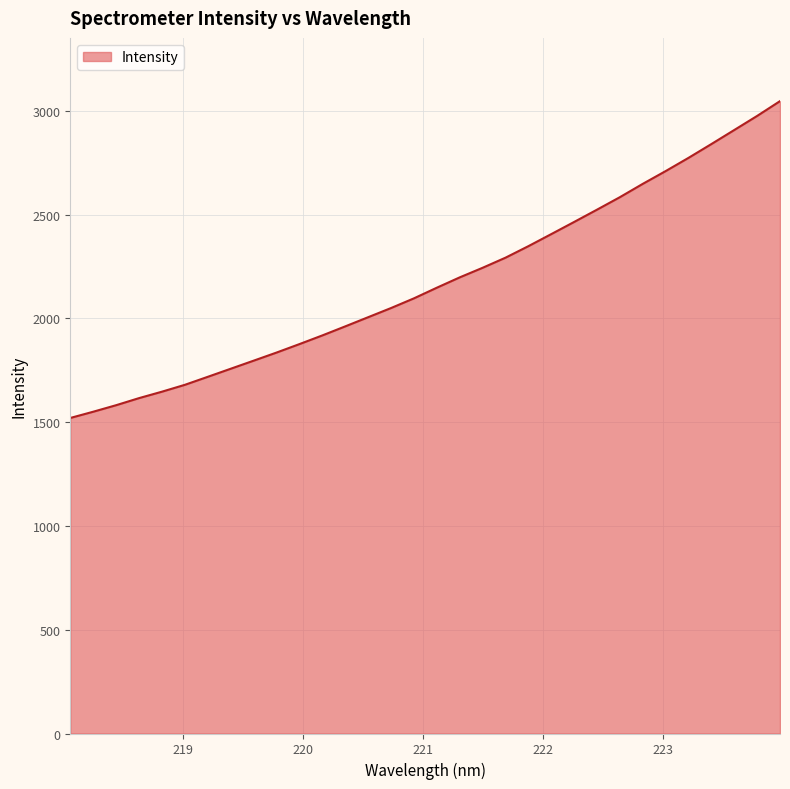

What is the difference between the maximum and minimum values?

1526.4